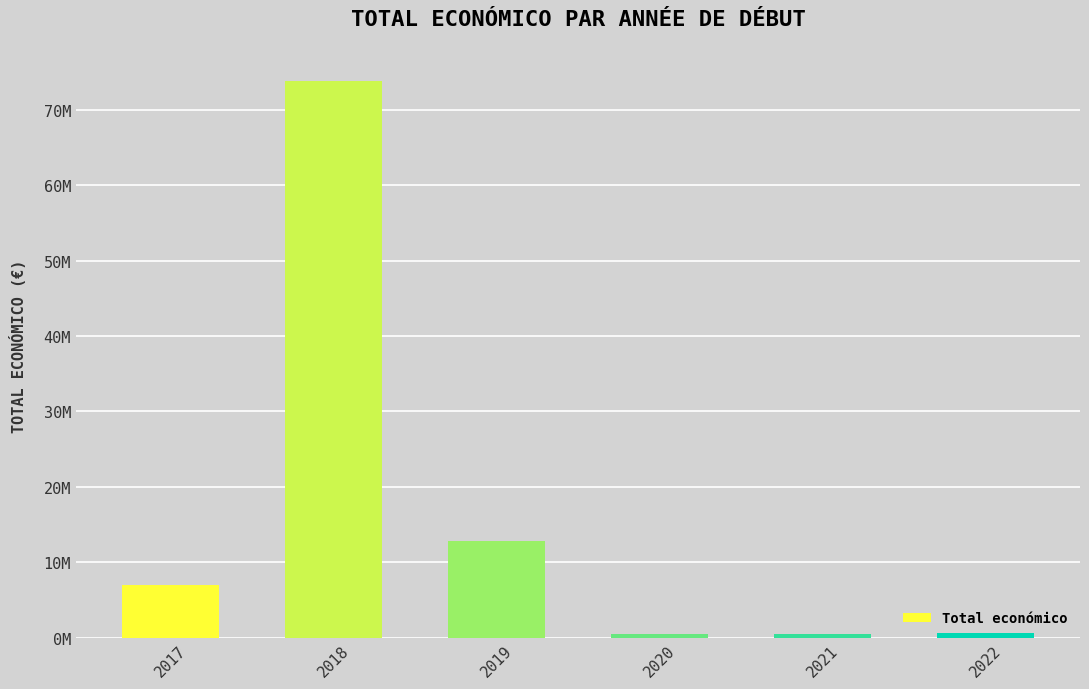

Is it true that the value at 2017 is 7027293?

True